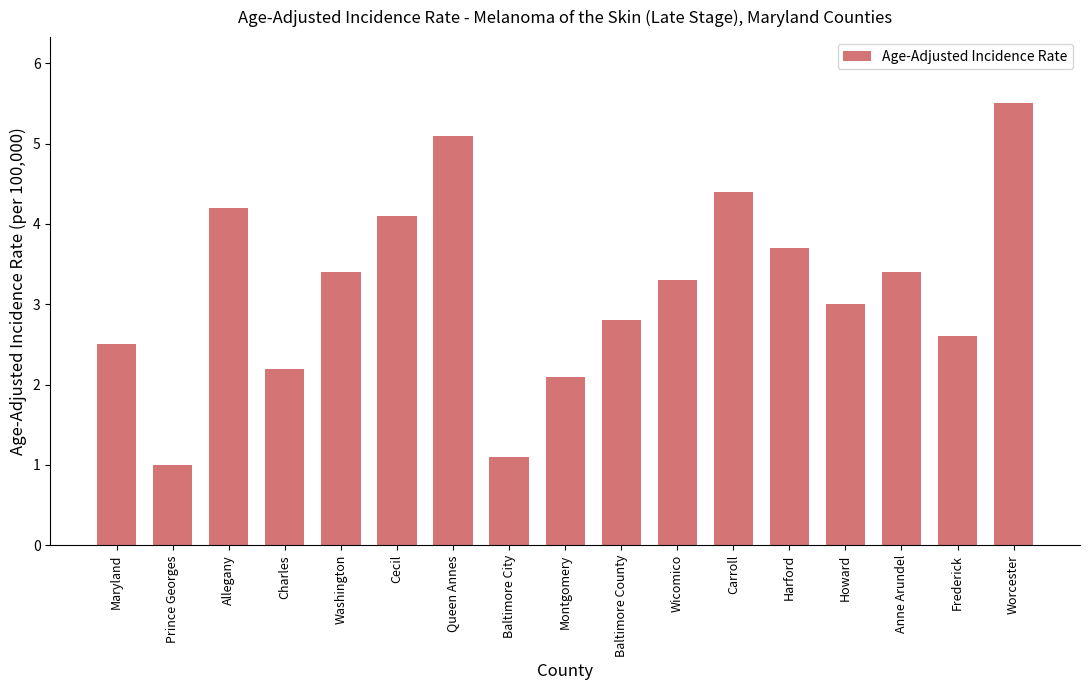

What is the label of the 5th bar from the right?

Harford